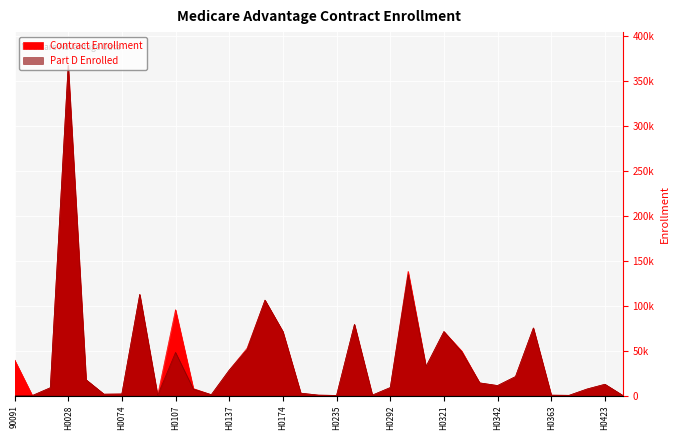

What is the difference between the maximum and minimum values in the Part D Enrolled series?

367209